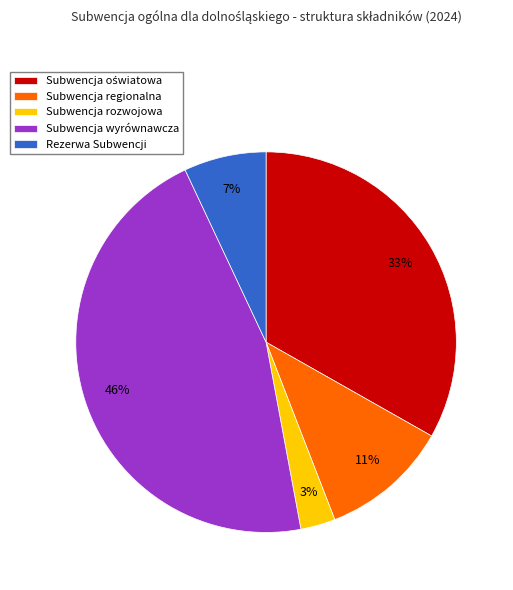

True or false: Subwencja regionalna accounts for 16% of the total.

False